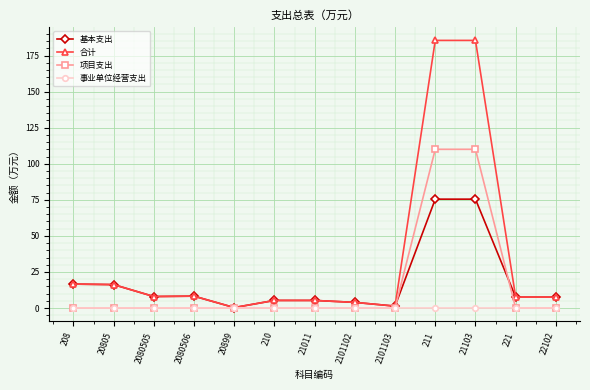

True or false: 基本支出 and 项目支出 intersect in this chart.

True